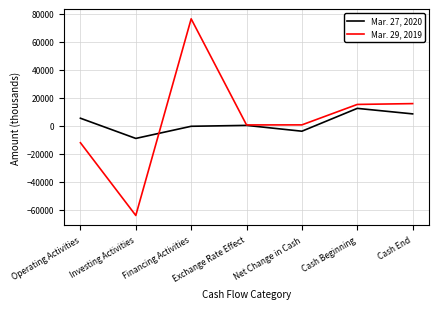

List the series in order of their overall mean, lowest first.

Mar. 27, 2020, Mar. 29, 2019